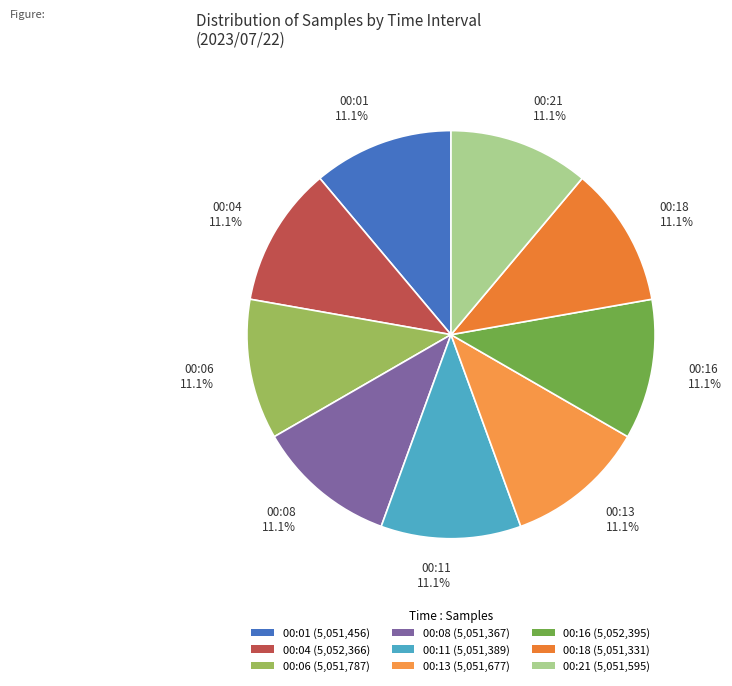

True or false: 00:11 accounts for 1% of the total.

False